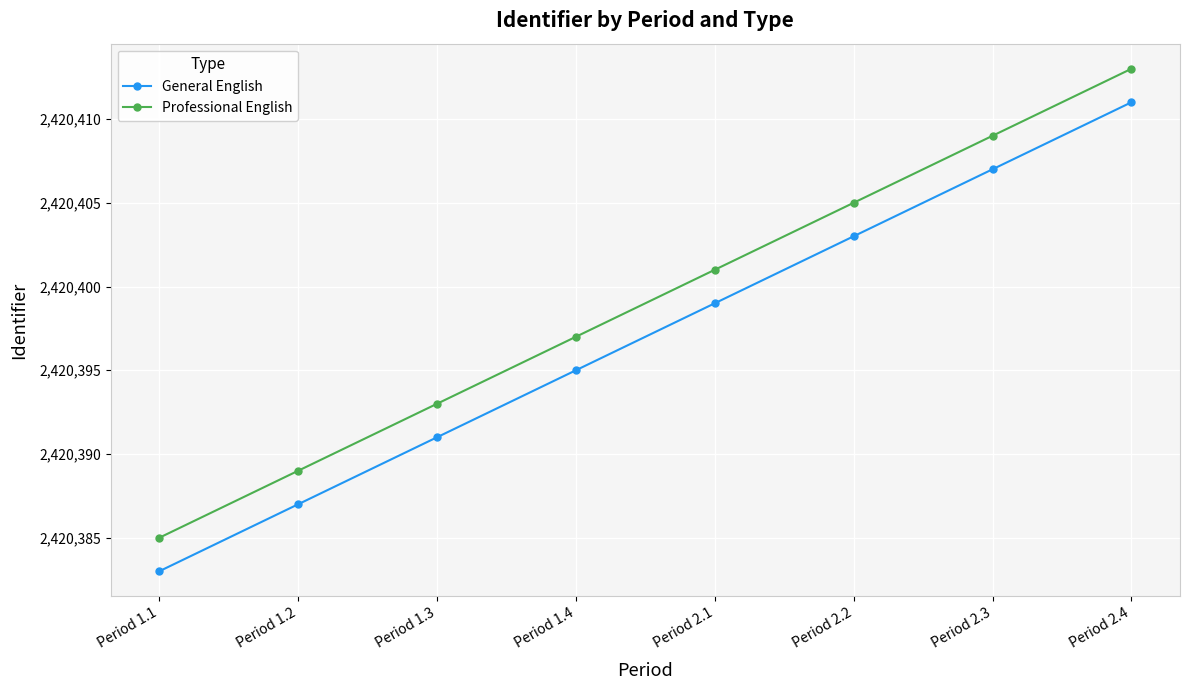

Reading left to right, extract all data points from this chart.

General English: 2420383	2420387	2420391	2420395	2420399	2420403	2420407	2420411
Professional English: 2420385	2420389	2420393	2420397	2420401	2420405	2420409	2420413